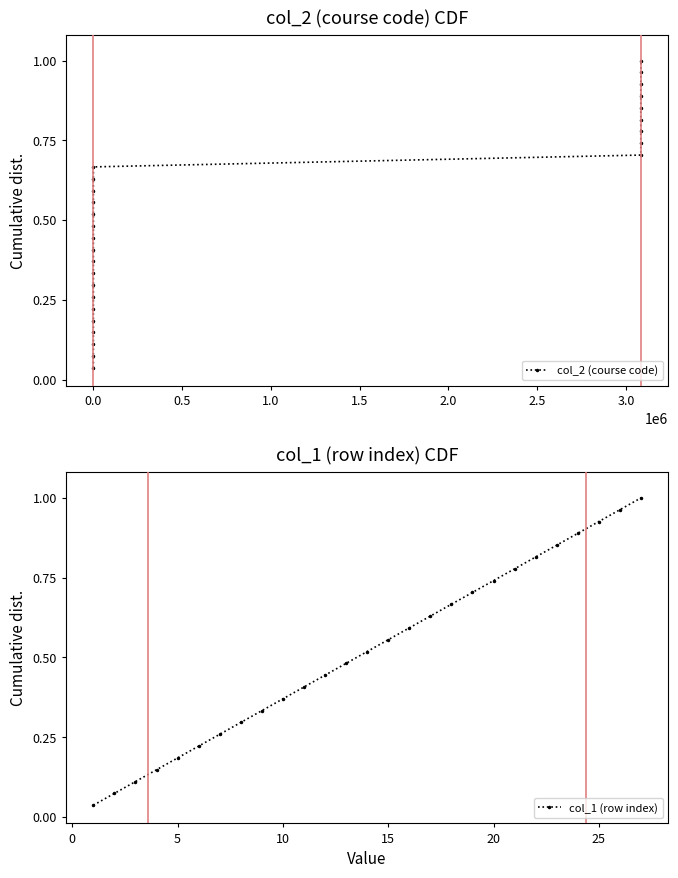

Reading left to right, transcribe all the data shown in this chart.

col_2 (course code): 0.0	0.1	0.1	0.1	0.2	0.2	0.3	0.3	0.3	0.4	0.4	0.4	0.5	0.5	0.6	0.6	0.6	0.7	0.7	0.7	0.8	0.8	0.9	0.9	0.9	1.0	1.0
col_1 (row index): 0.0	0.1	0.1	0.1	0.2	0.2	0.3	0.3	0.3	0.4	0.4	0.4	0.5	0.5	0.6	0.6	0.6	0.7	0.7	0.7	0.8	0.8	0.9	0.9	0.9	1.0	1.0